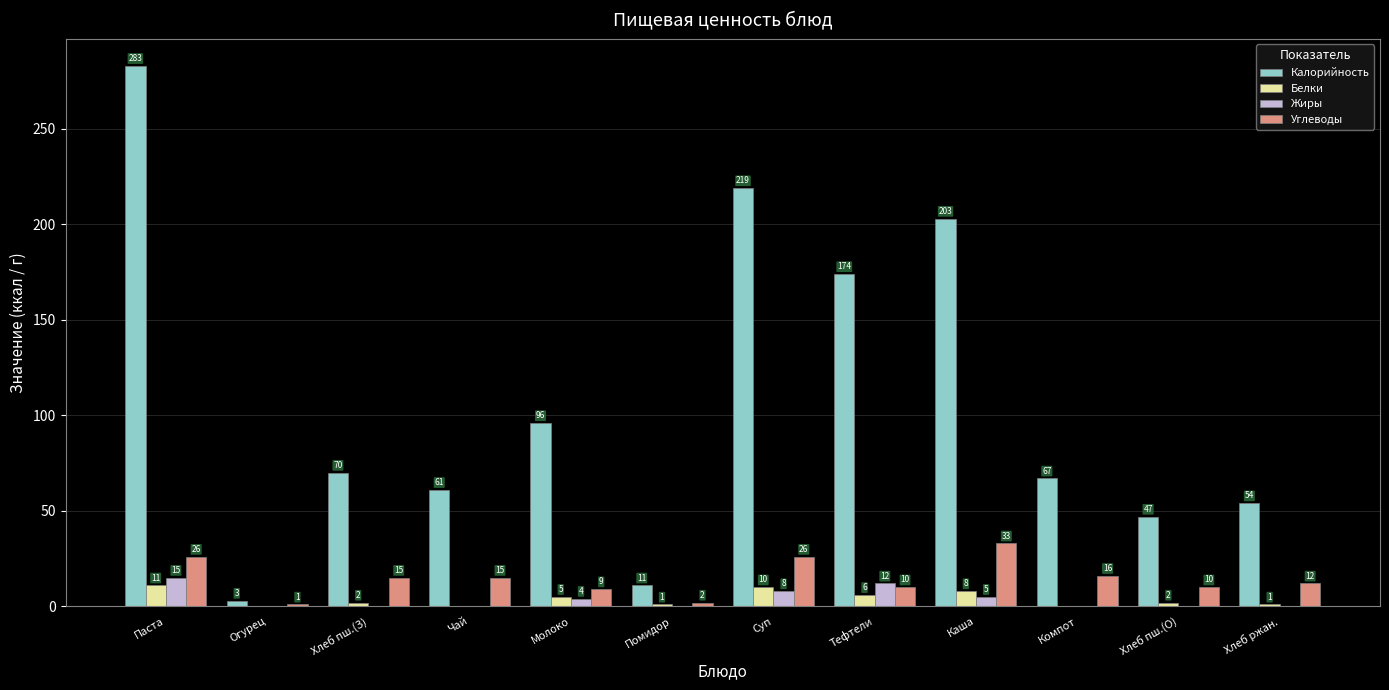

Is it true that Белки equals 1 at Помидор?

True